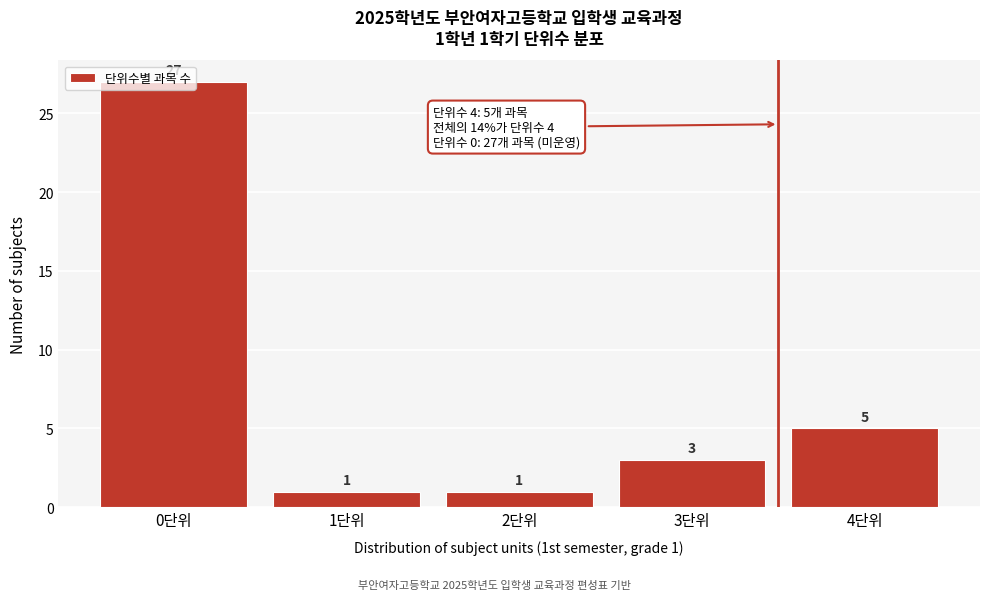

Where is the data nearest to the value 14?

4단위